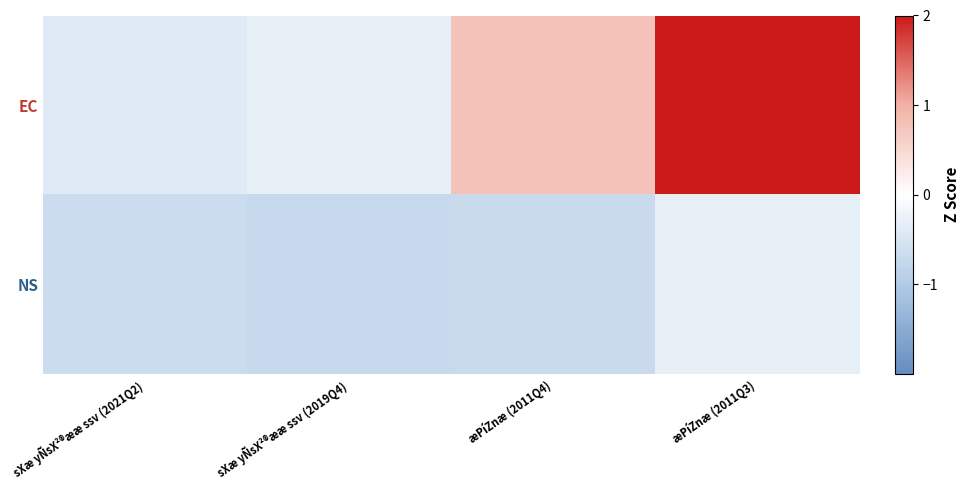

Reading left to right, list all the values displayed in this chart.

EC: sXæ yÑsX²®ææ ssv (2021Q2)=-0.4	sXæ yÑsX²®ææ ssv (2019Q4)=-0.3	æPíZnæ (2011Q4)=0.8	æPíZnæ (2011Q3)=2.4
NS: sXæ yÑsX²®ææ ssv (2021Q2)=-0.7	sXæ yÑsX²®ææ ssv (2019Q4)=-0.7	æPíZnæ (2011Q4)=-0.7	æPíZnæ (2011Q3)=-0.3